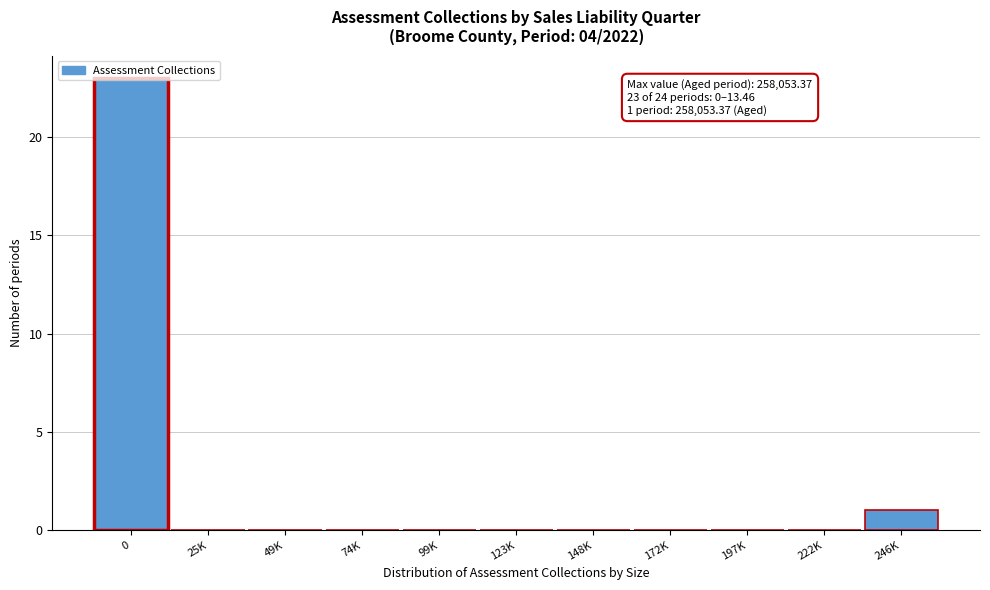

True or false: the data shows 10 at 74K.

False